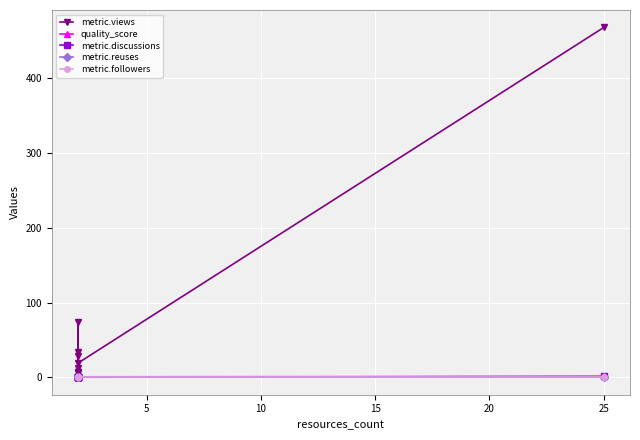

How many lines are shown in the chart?

5